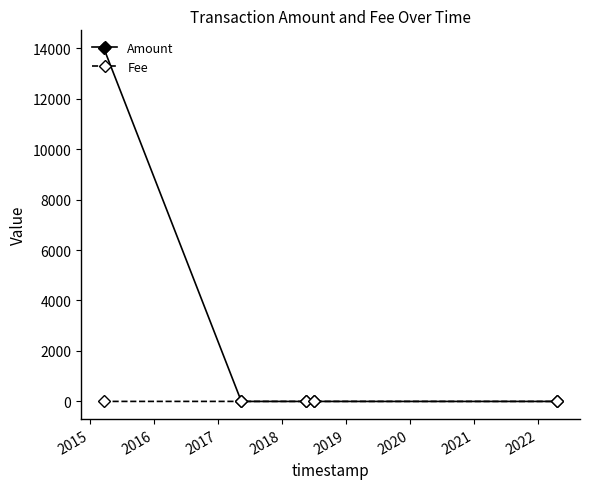

How many data points in Fee are less than 1?

1